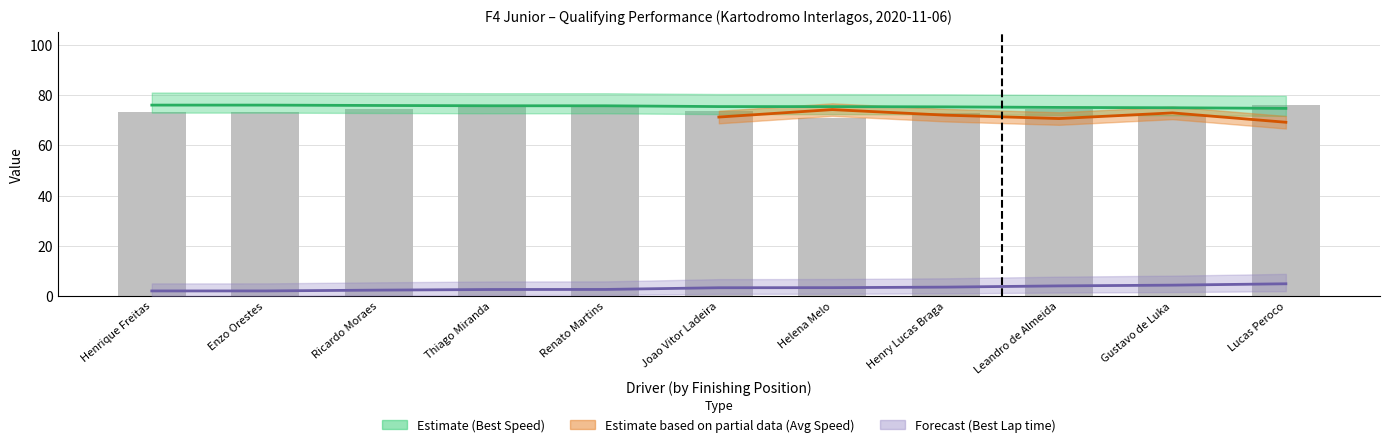

At which label does Total Time (normalised) first exceed 73?

Henrique Freitas